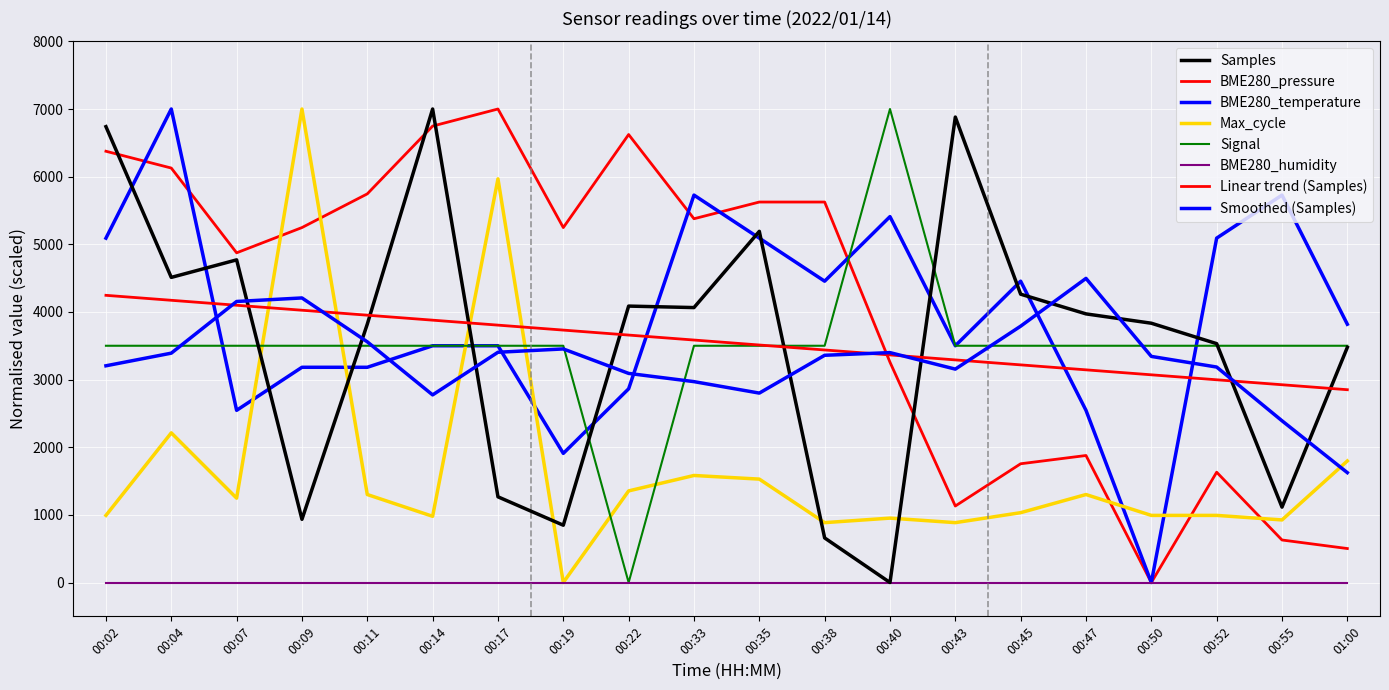

List the labels in order of Max_cycle value, smallest first.

00:19, 00:38, 00:43, 00:55, 00:40, 00:14, 00:02, 00:50, 00:52, 00:45, 00:07, 00:11, 00:47, 00:22, 00:35, 00:33, 01:00, 00:04, 00:17, 00:09